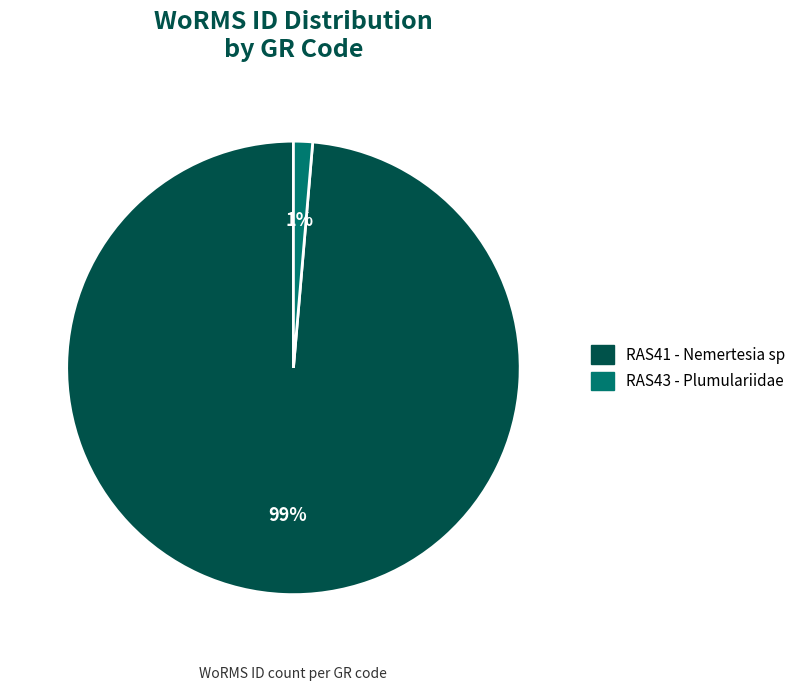

What percentage is the RAS41 - Nemertesia sp slice, to the nearest percent?

99%